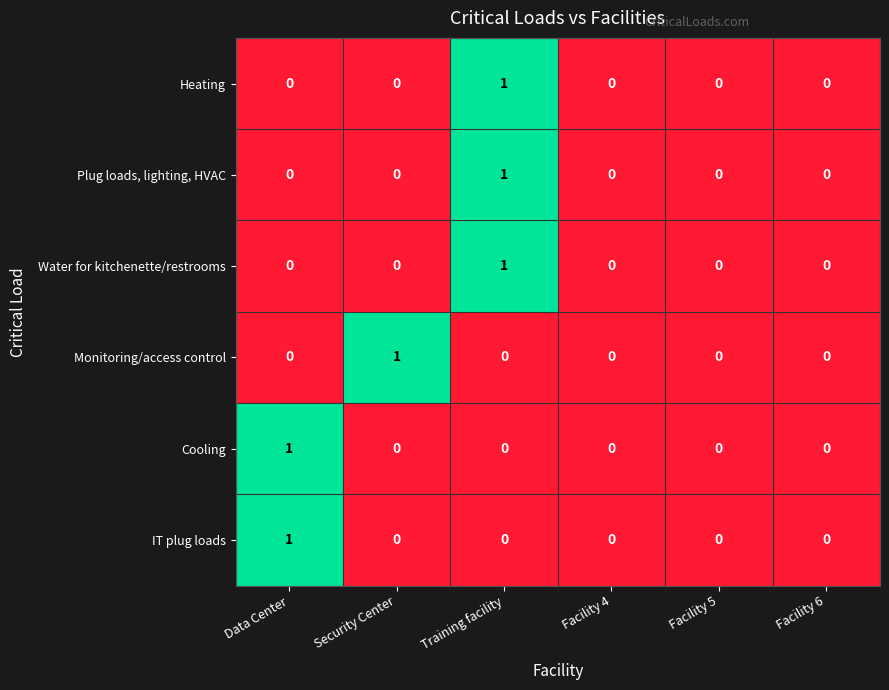

Is it true that Plug loads, lighting, HVAC equals -1 at Data Center?

False